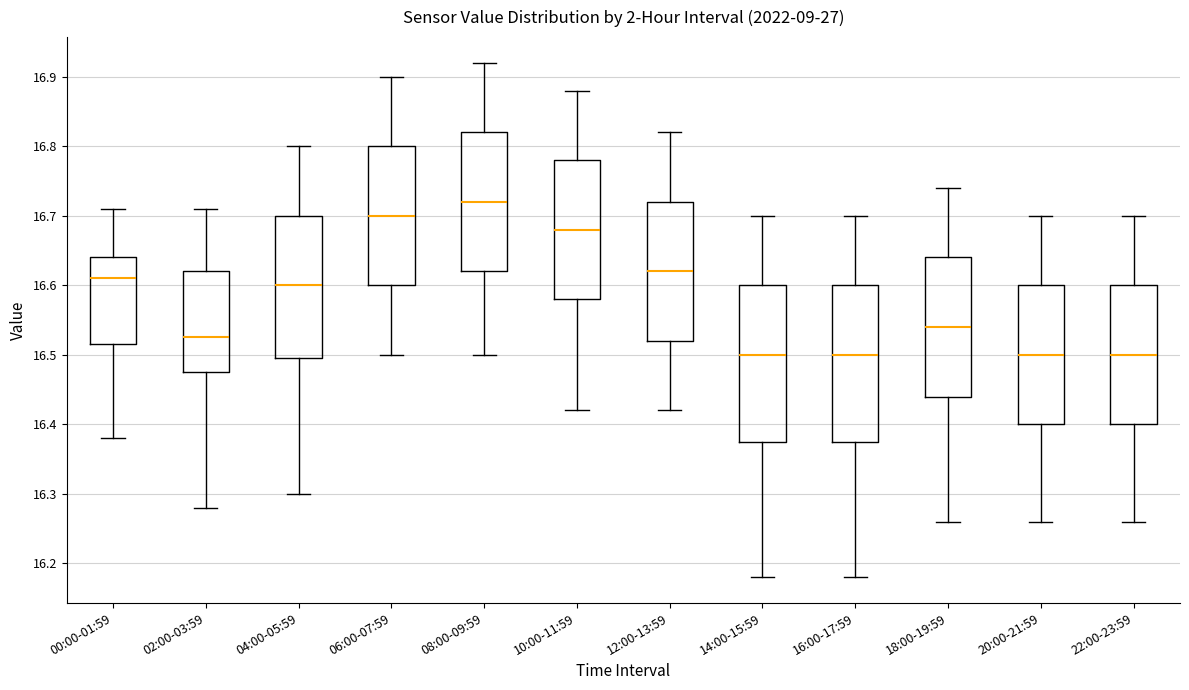

Reading left to right, read every box against the y-axis: the position of its median line, the range the box covers, and the ends of its whiskers. The values are not printed on the chart, so give them approximately, as read against the axis.

00:00-01:59: median 16.61, box 16.52 to 16.64, whiskers 16.38 to 16.71
02:00-03:59: median 16.53, box 16.48 to 16.62, whiskers 16.28 to 16.71
04:00-05:59: median 16.60, box 16.50 to 16.70, whiskers 16.30 to 16.80
06:00-07:59: median 16.70, box 16.60 to 16.80, whiskers 16.50 to 16.90
08:00-09:59: median 16.72, box 16.62 to 16.82, whiskers 16.50 to 16.92
10:00-11:59: median 16.68, box 16.58 to 16.78, whiskers 16.42 to 16.88
12:00-13:59: median 16.62, box 16.52 to 16.72, whiskers 16.42 to 16.82
14:00-15:59: median 16.50, box 16.38 to 16.60, whiskers 16.18 to 16.70
16:00-17:59: median 16.50, box 16.38 to 16.60, whiskers 16.18 to 16.70
18:00-19:59: median 16.54, box 16.44 to 16.64, whiskers 16.26 to 16.74
20:00-21:59: median 16.50, box 16.40 to 16.60, whiskers 16.26 to 16.70
22:00-23:59: median 16.50, box 16.40 to 16.60, whiskers 16.26 to 16.70